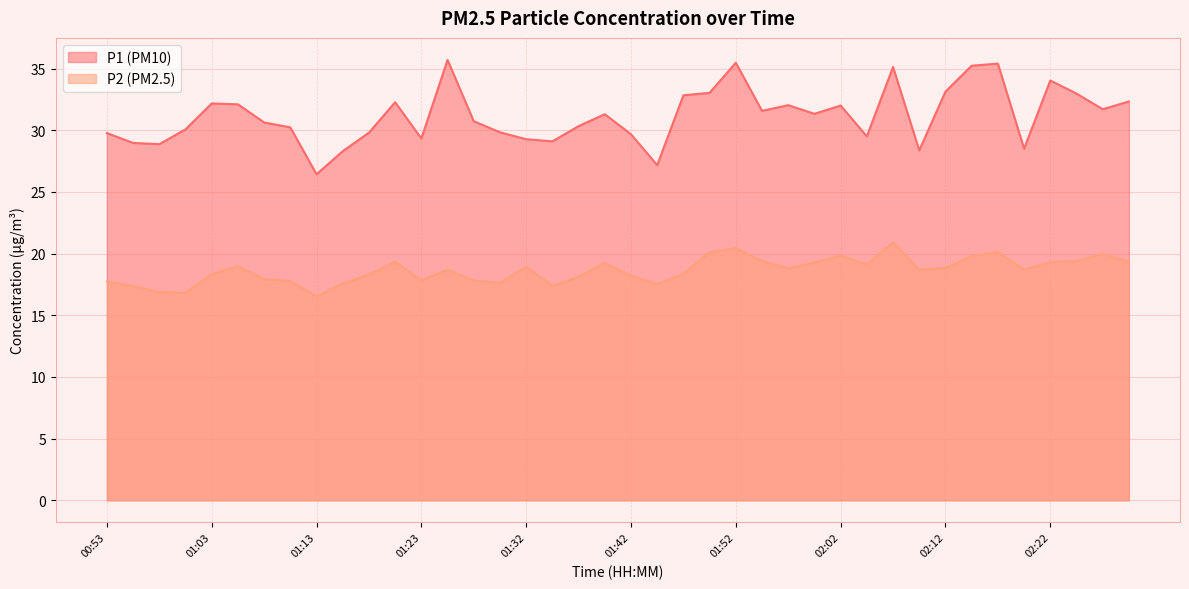

The value of P2 at 01:28 is 29.2. True or false?

False